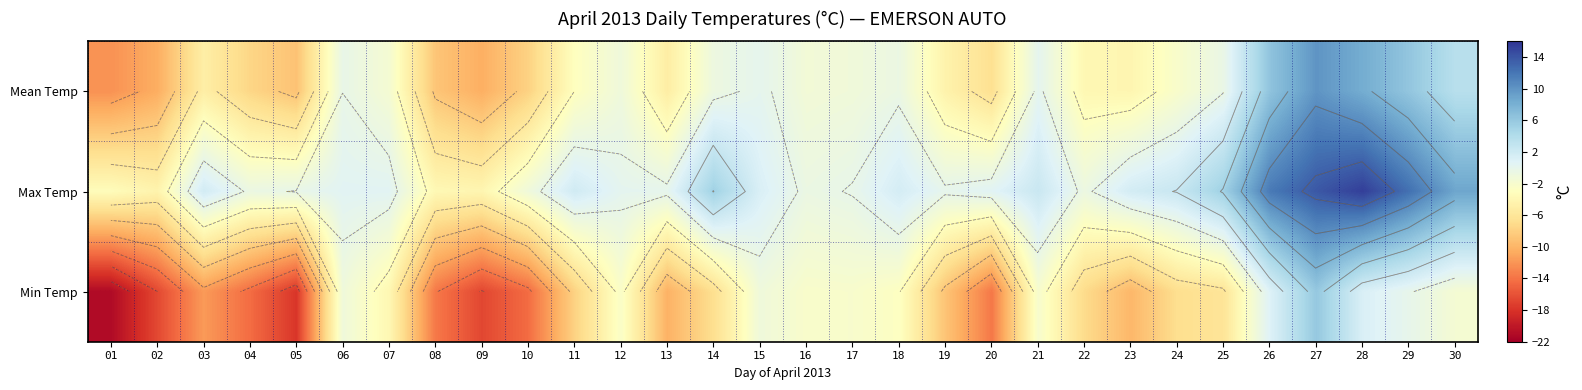

What is the spread (max minus min) of values at 29?

12.5